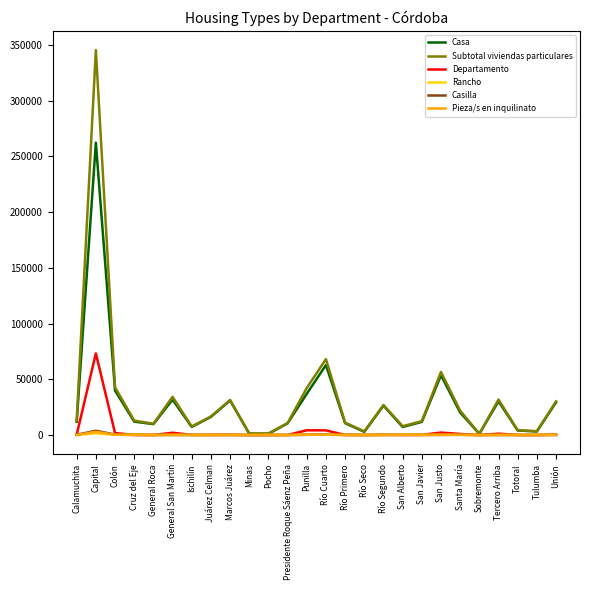

What are all the series names shown in the legend?

Casa, Subtotal viviendas particulares, Departamento, Rancho, Casilla, Pieza/s en inquilinato